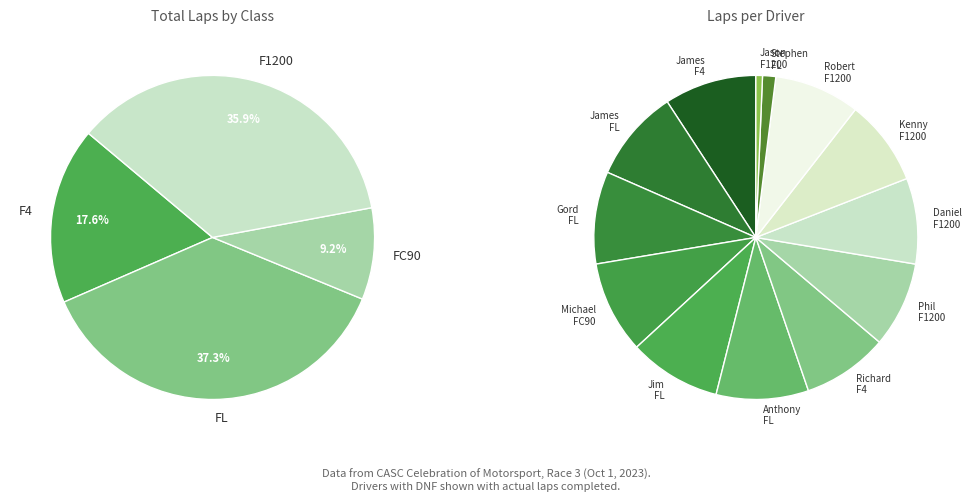

What is the change in value from Kenny Bui (F1200) to Jason Abrams (F1200)?

-12